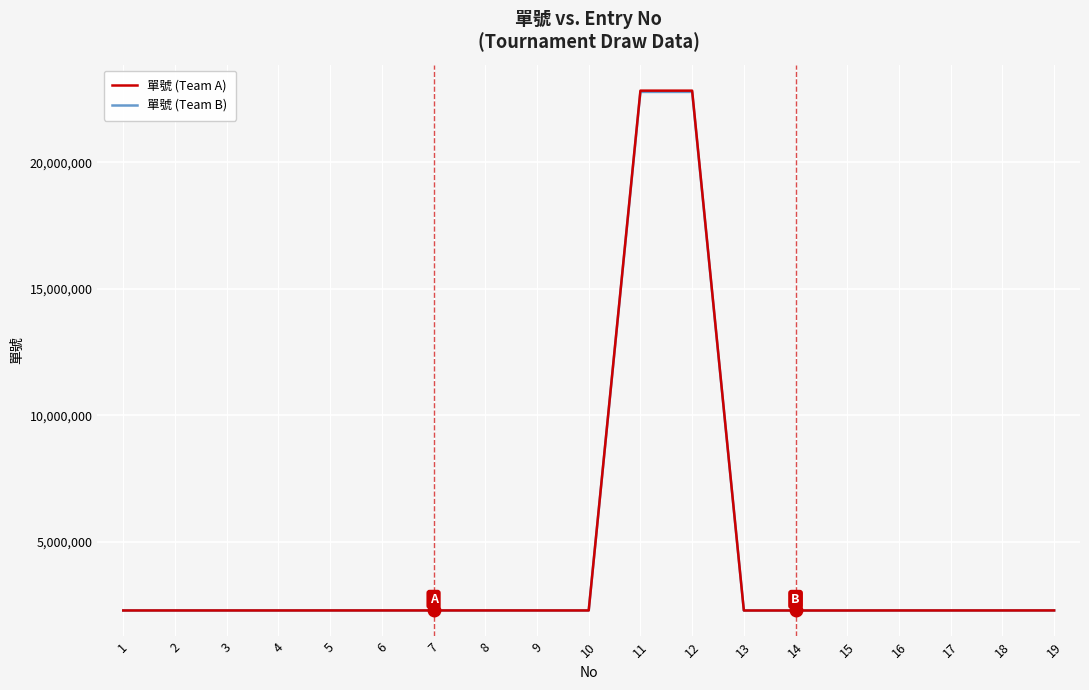

Which series has the widest spread of values?

單號 (Team A)